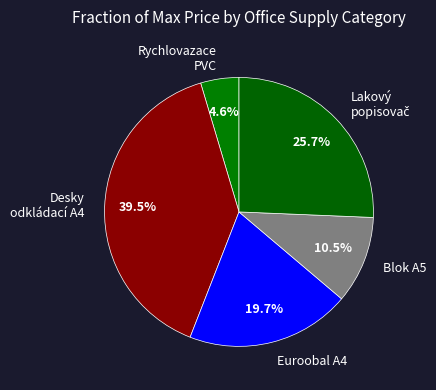

Which slice is the largest?

Desky odkládací A4